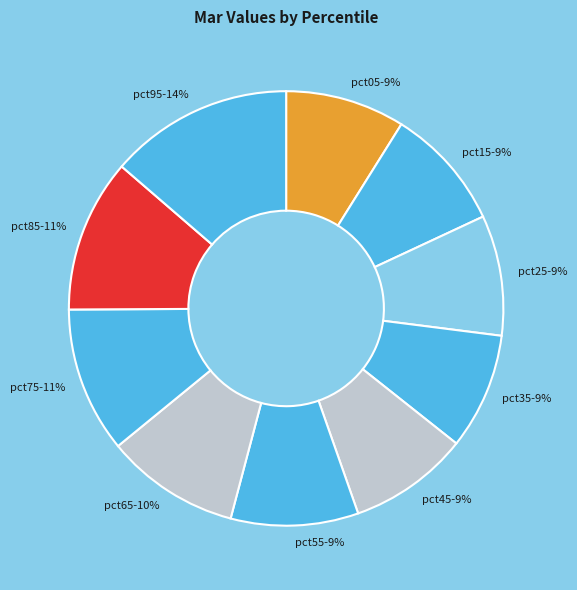

Is there a majority slice in this chart?

No